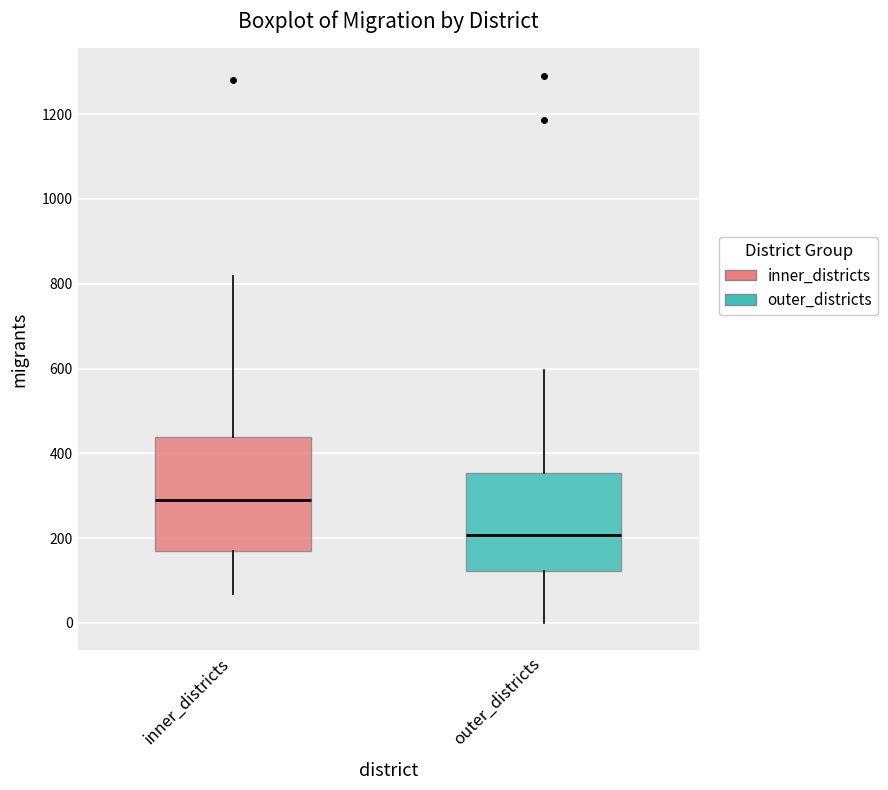

Reading left to right, read every box against the y-axis: the position of its median line, the range the box covers, and the ends of its whiskers. The values are not printed on the chart, so give them approximately, as read against the axis.

inner_districts: median 280, box 160 to 440, whiskers 60 to 820
outer_districts: median 200, box 120 to 360, whiskers 0 to 600